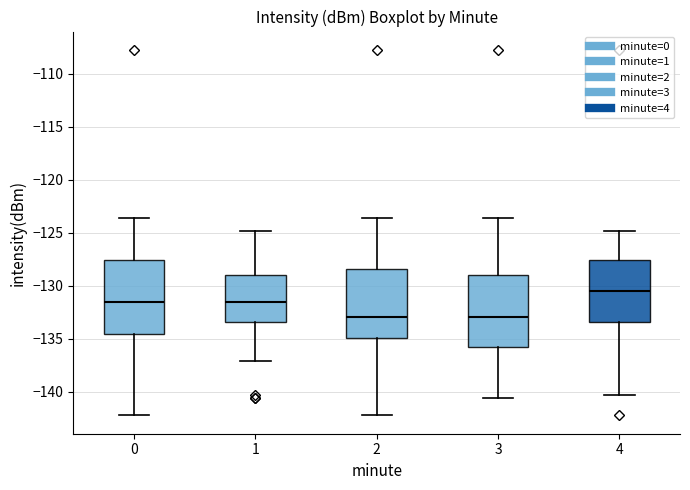

Reading left to right, read every box against the y-axis: the position of its median line, the range the box covers, and the ends of its whiskers. The values are not printed on the chart, so give them approximately, as read against the axis.

0: median -131.5, box -134.5 to -127.5, whiskers -142.5 to -123.5
1: median -131.5, box -133.5 to -129.0, whiskers -137.0 to -125.0
2: median -133.0, box -135.0 to -128.5, whiskers -142.5 to -123.5
3: median -133.0, box -136.0 to -129.0, whiskers -140.5 to -123.5
4: median -130.5, box -133.5 to -127.5, whiskers -140.5 to -125.0